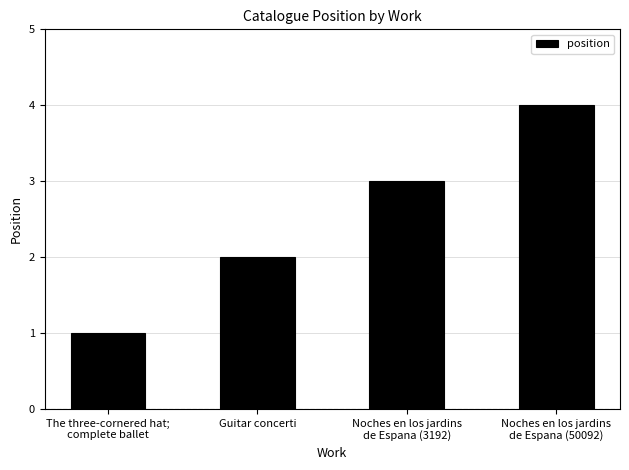

What is the change in value from Noches en los jardins
de Espana (3192) to Noches en los jardins
de Espana (50092)?

+1